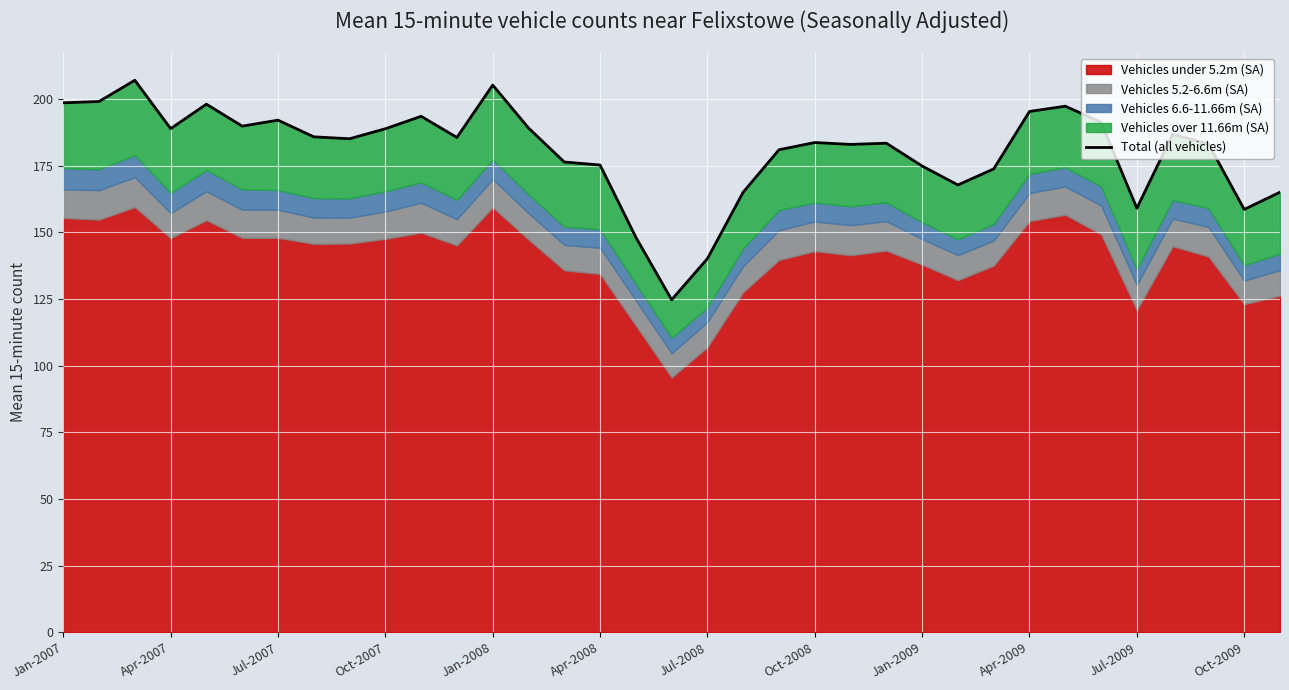

Which has a higher value, Oct-2009 or Jul-2009?

Jul-2009